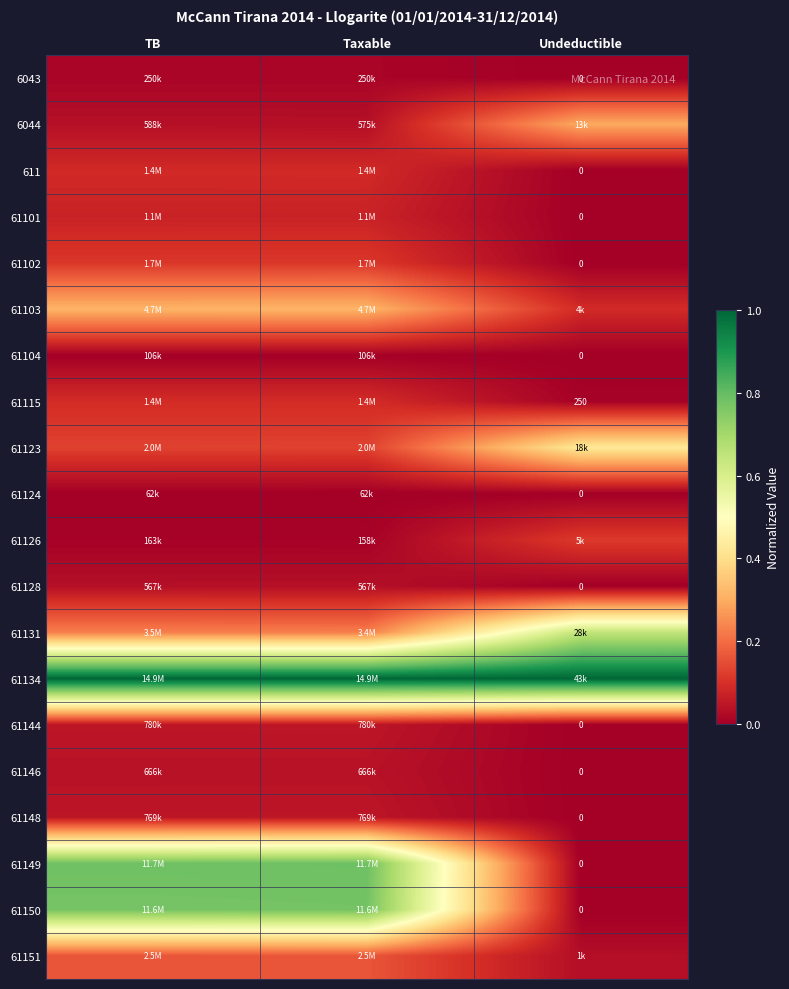

At how many categories does at least one series exceed 0?

3